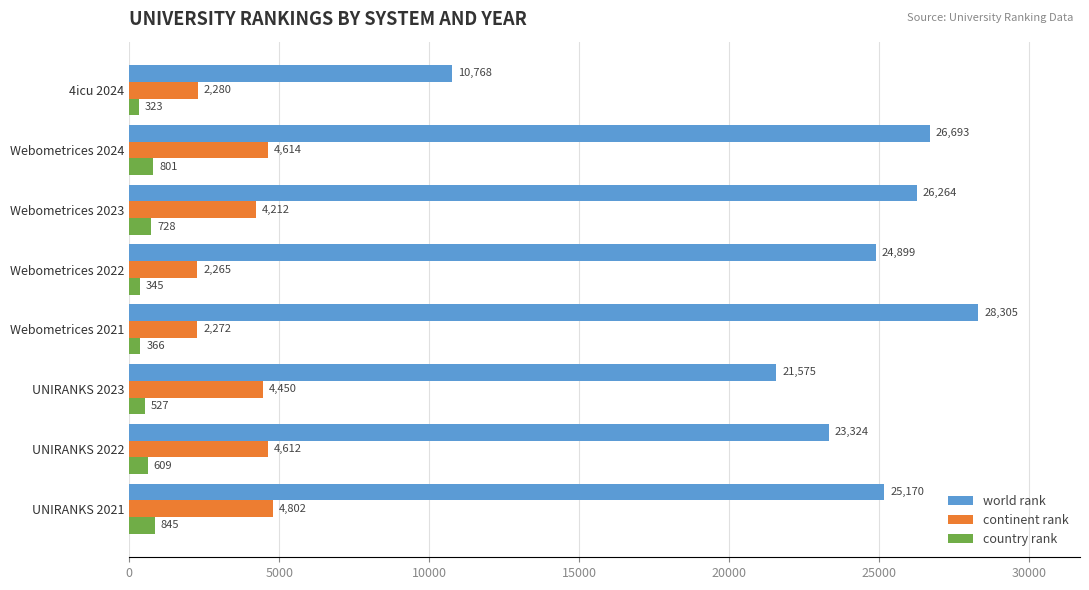

At which category does the chart reach its minimum across all series?

4icu 2024